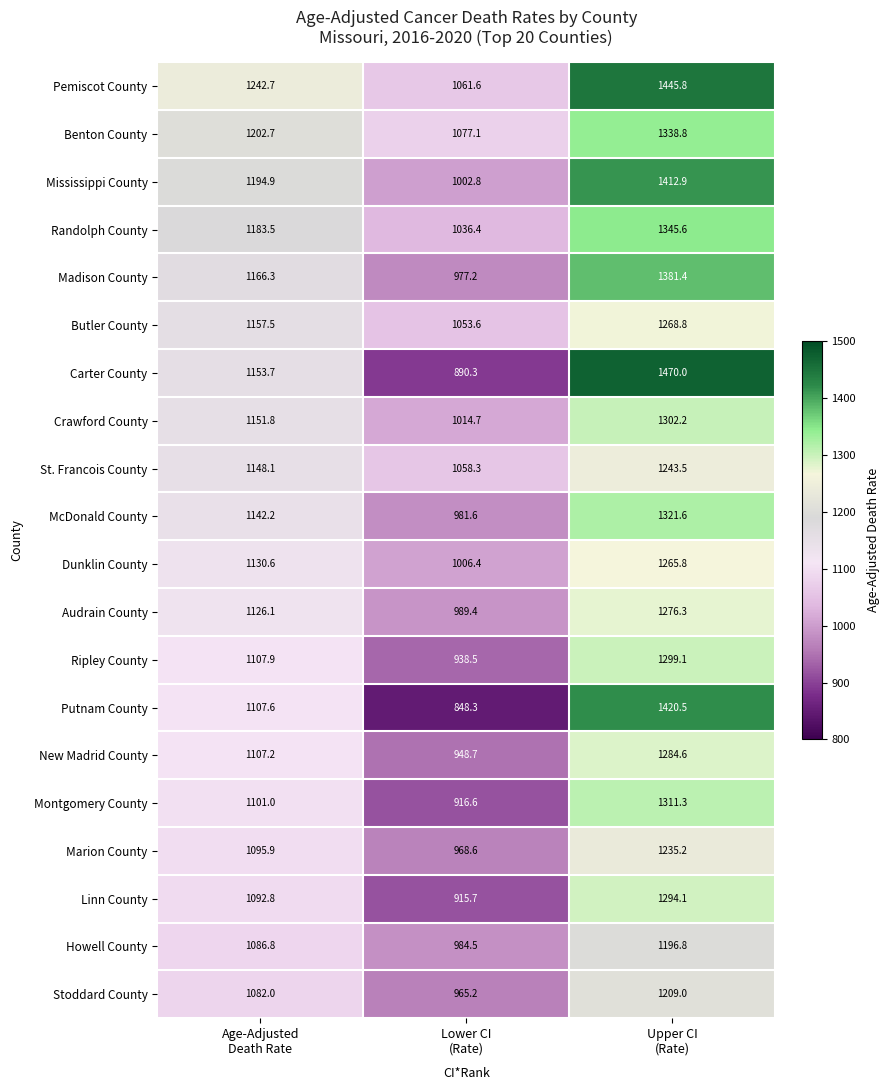

What is the sum of all St. Francois County values?

3449.9